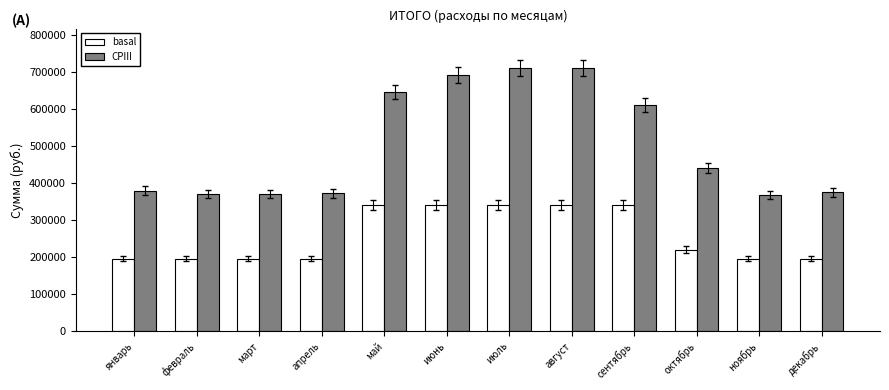

Which series has the largest range (max minus min)?

CPIII